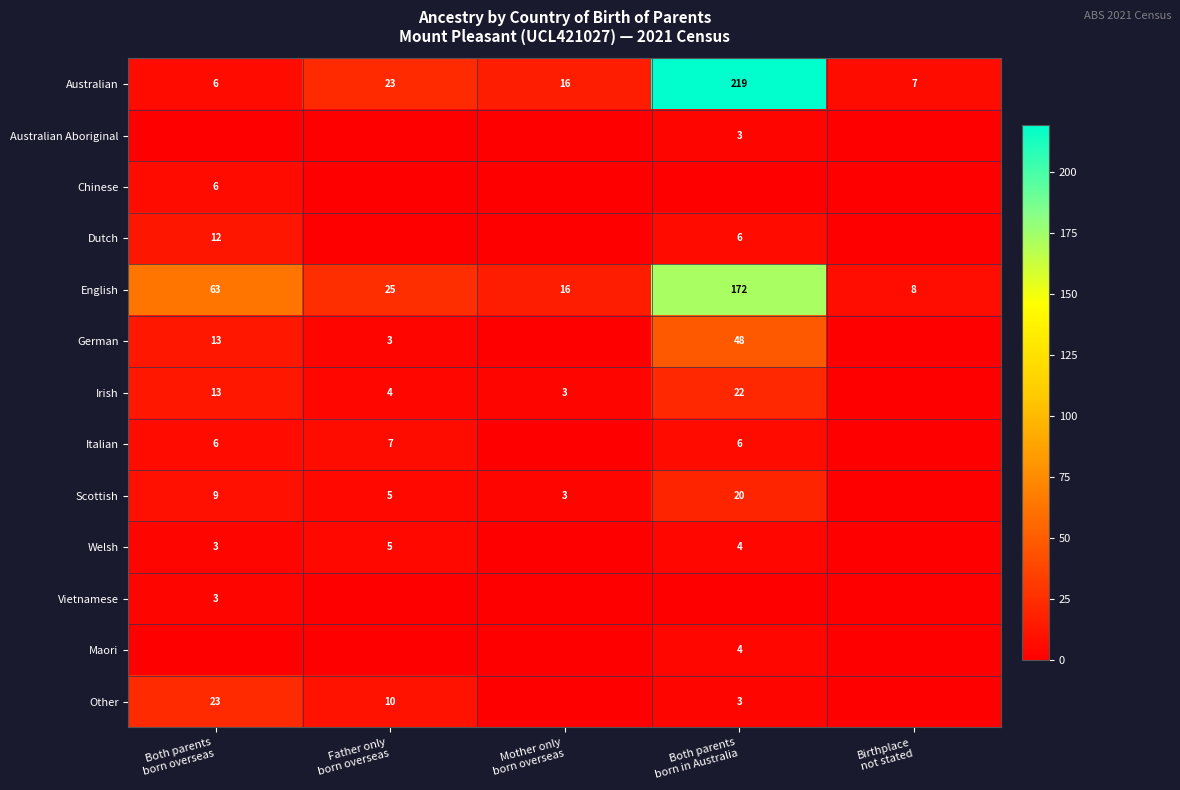

What is the greatest value displayed?

219